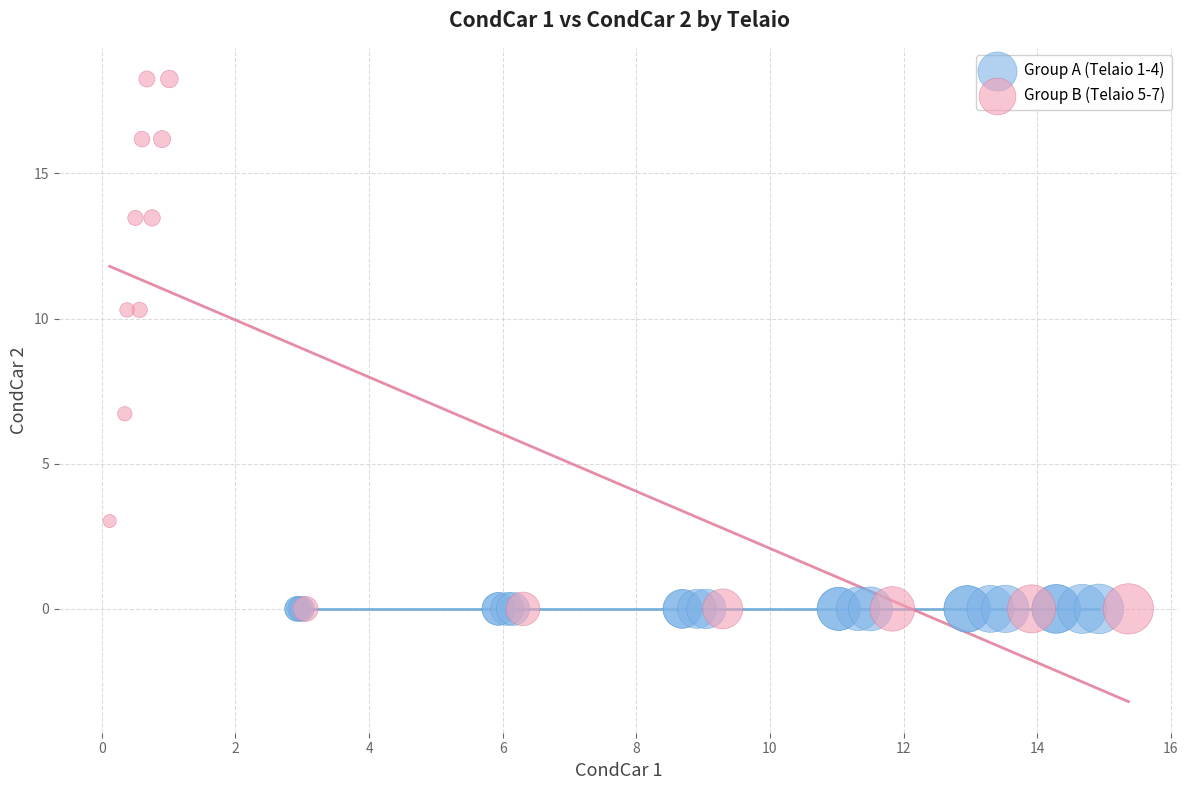

Which series contains the highest Y value?

Group B (Telaio 5-7)